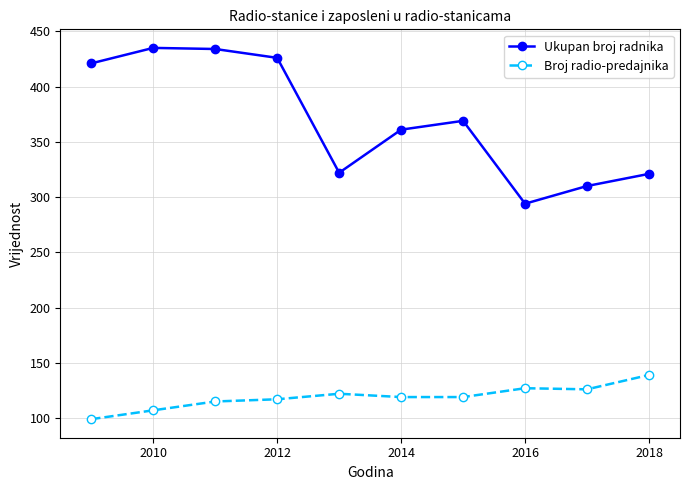

In Ukupan broj radnika, how many points are higher than both neighbors (excluding endpoints)?

2